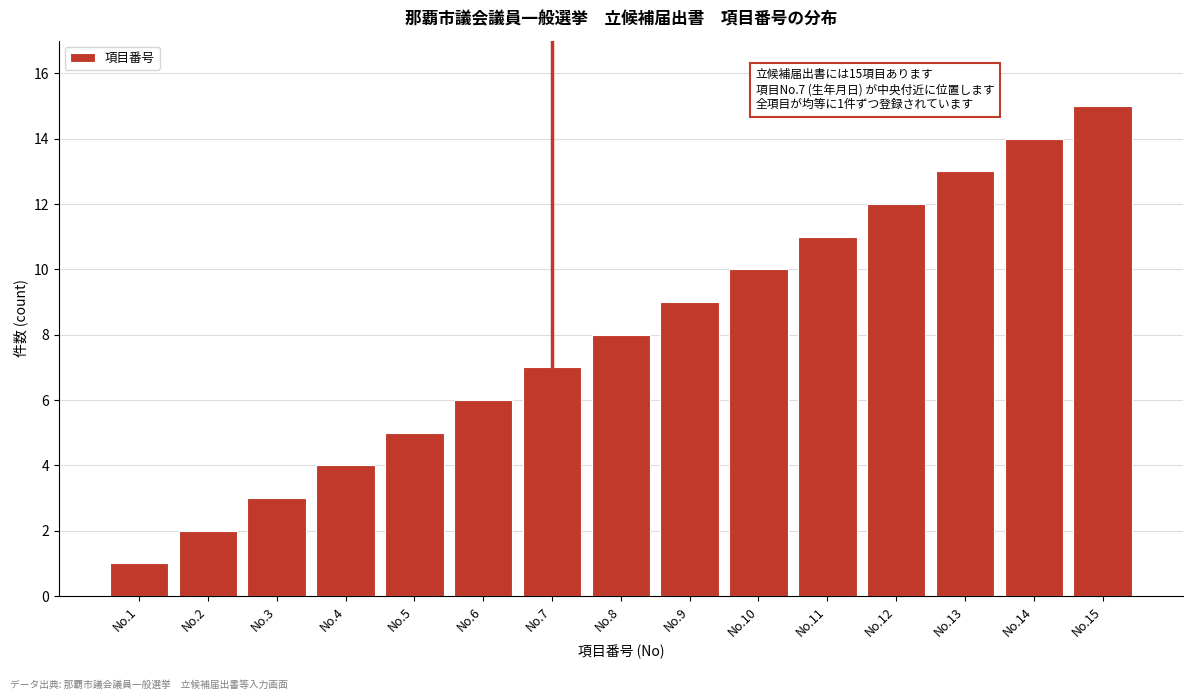

List the labels in order of value, largest first.

No.15, No.14, No.13, No.12, No.11, No.10, No.9, No.8, No.7, No.6, No.5, No.4, No.3, No.2, No.1